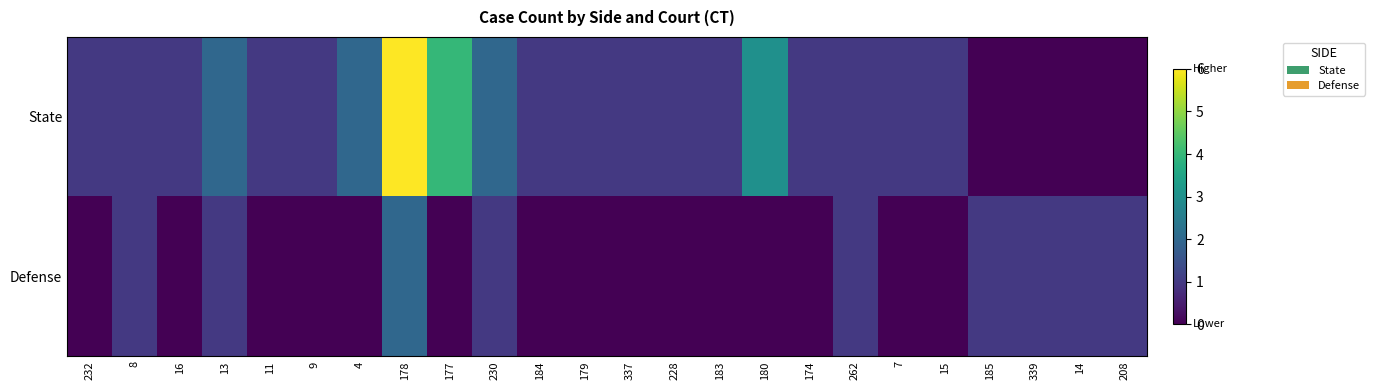

Rank the categories by Defense value from highest to lowest.

178, 8, 13, 230, 262, 185, 339, 14, 208, 232, 16, 11, 9, 4, 177, 184, 179, 337, 228, 183, 180, 174, 7, 15